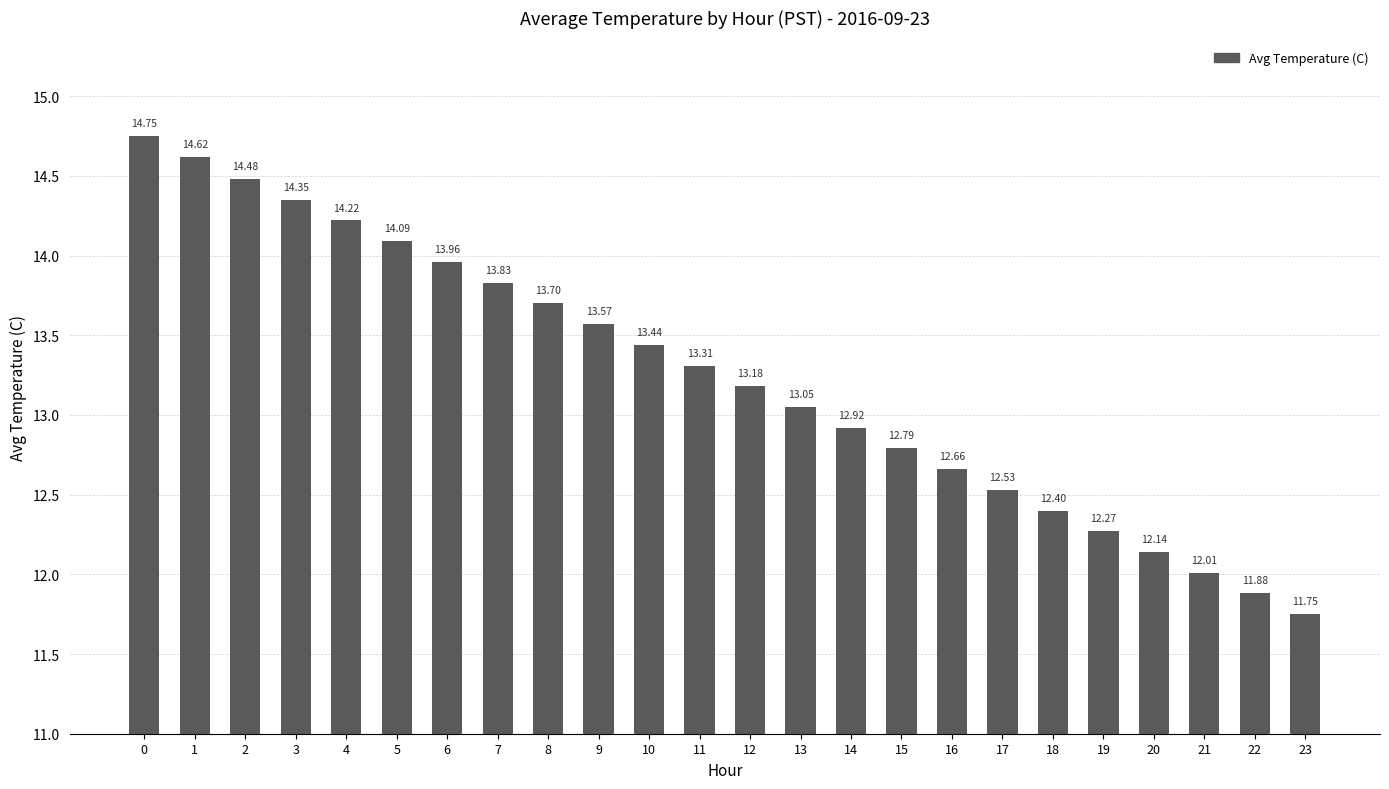

Does the chart contain any negative values?

No